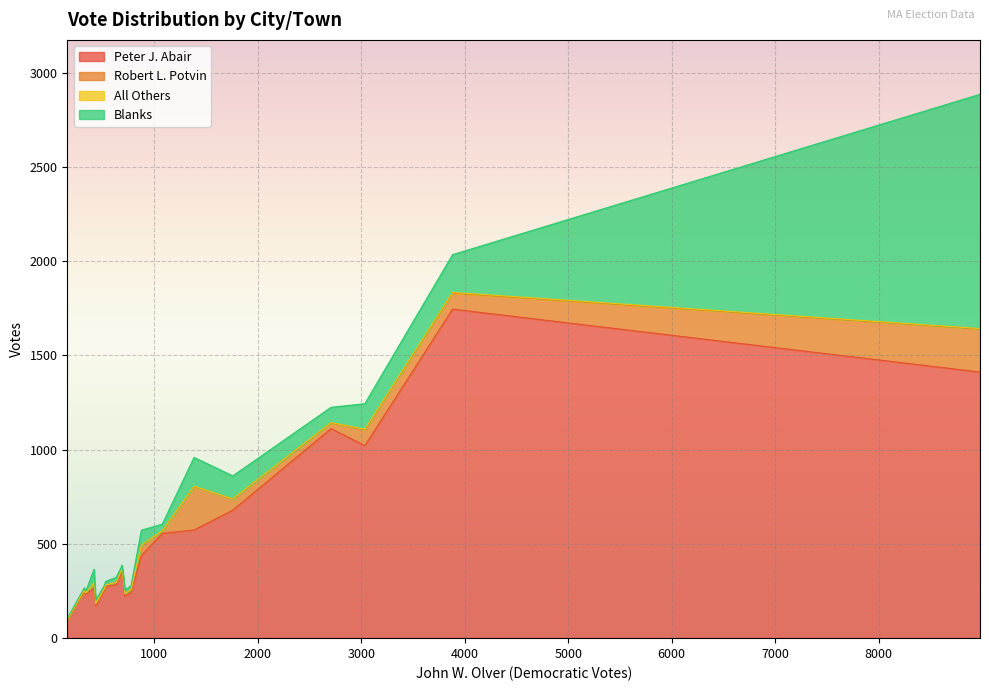

What is the lowest value of the Blanks series?

7